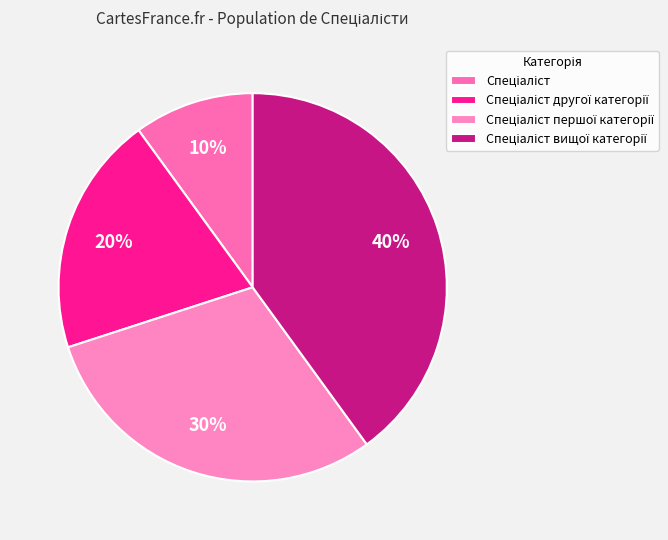

What portion of the pie excludes Спеціаліст першої категорії?

70.0%